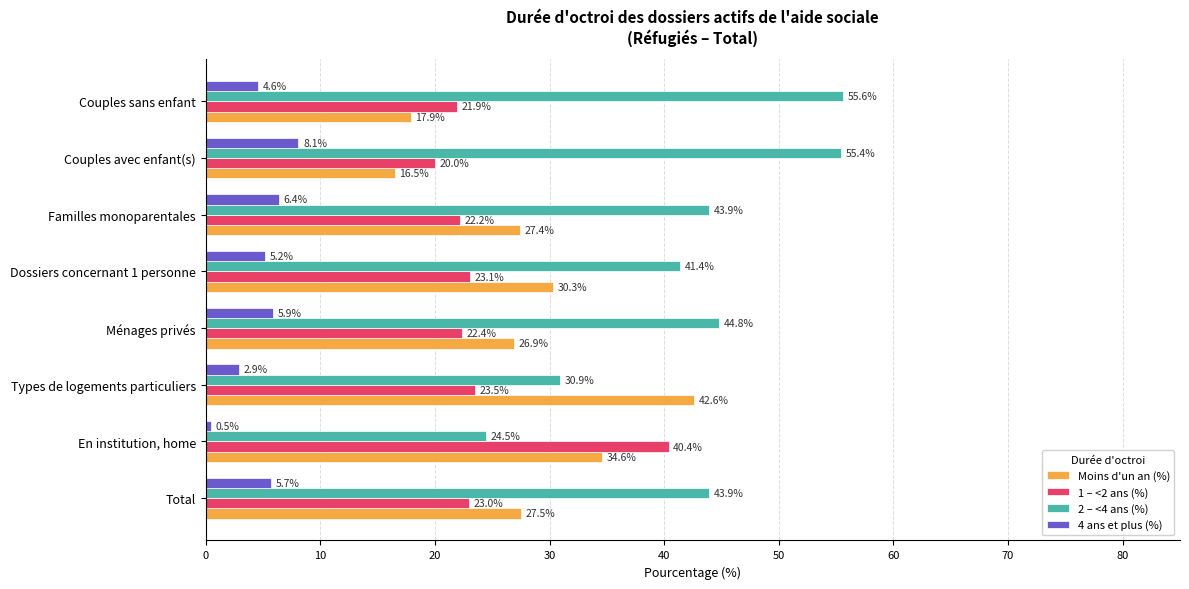

At how many categories does at least one series exceed 7?

8